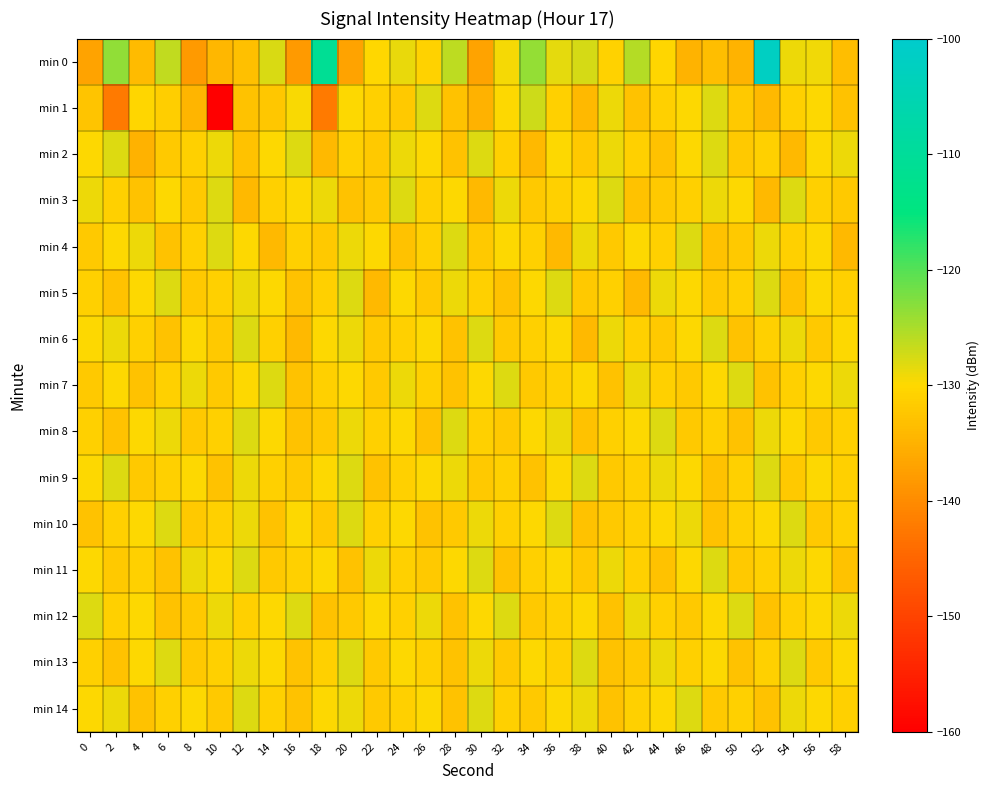

Which has a higher value, 36 or 52?

52